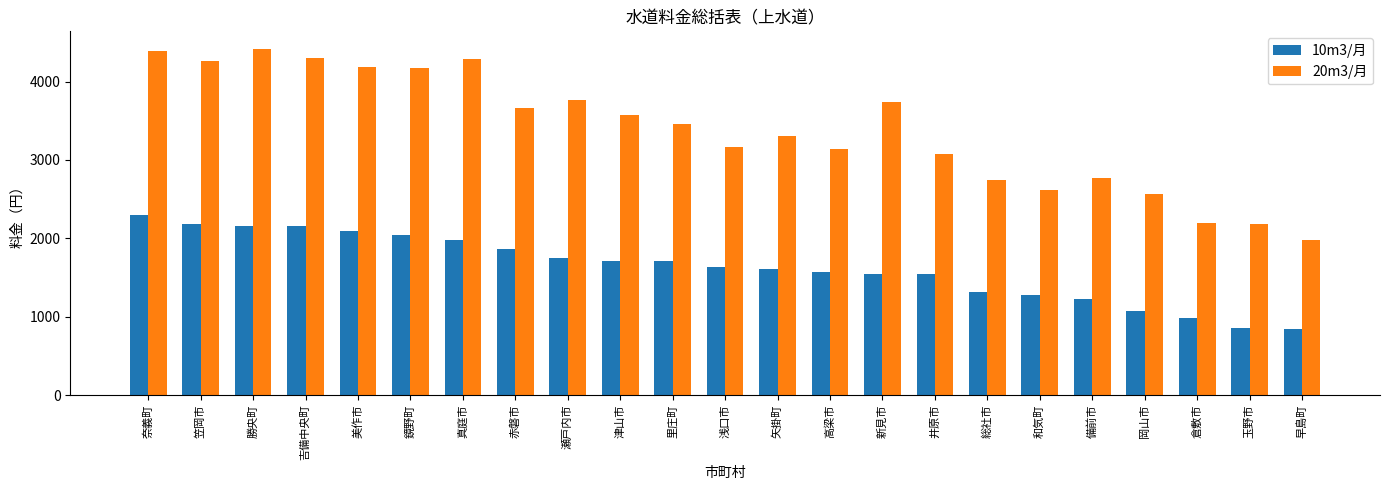

Which series has the largest range (max minus min)?

20m3/月